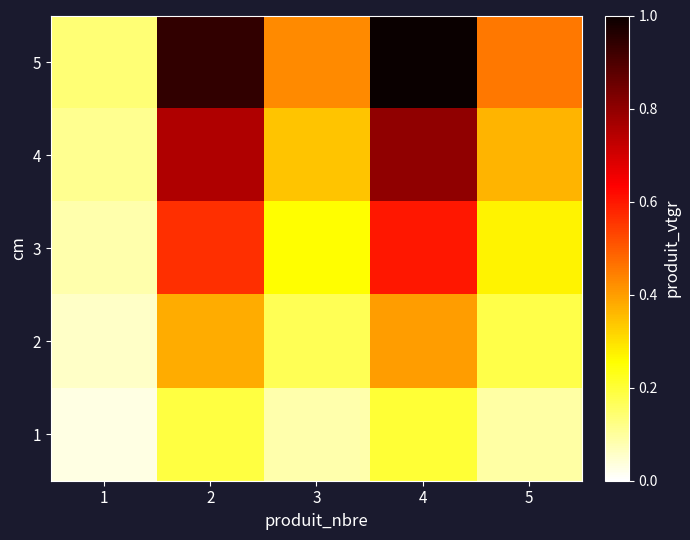

What is the difference between the highest and lowest values at 5?

6.0